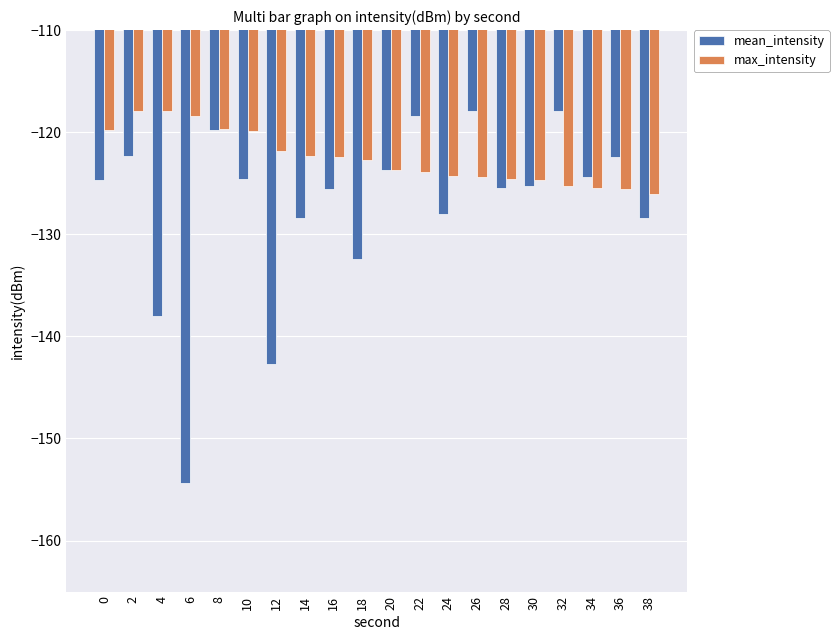

Does the chart contain stacked bars?

No